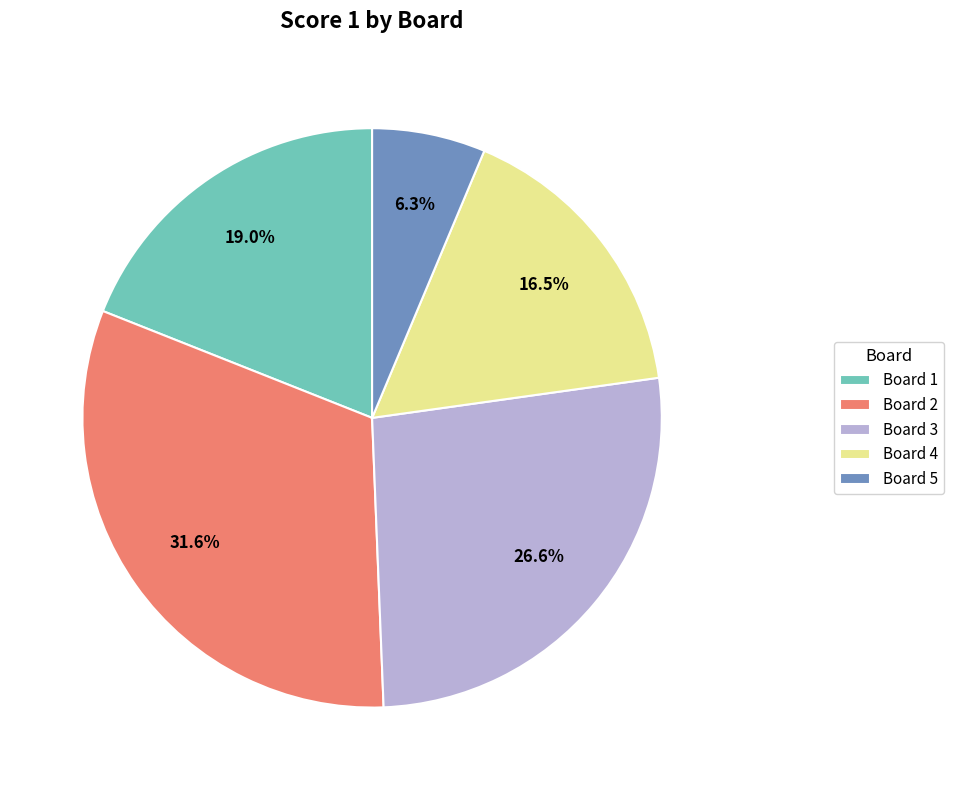

What is the smallest slice in the pie chart?

Board 5